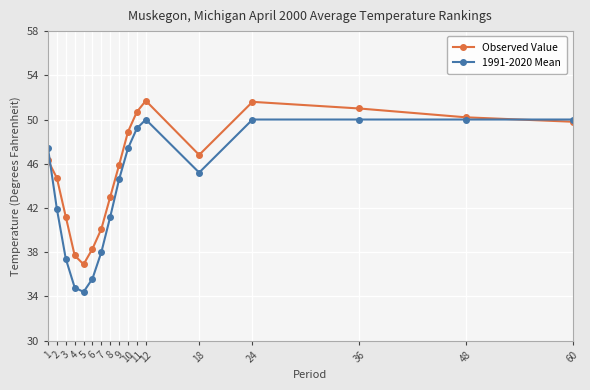

How many lines are shown in the chart?

2